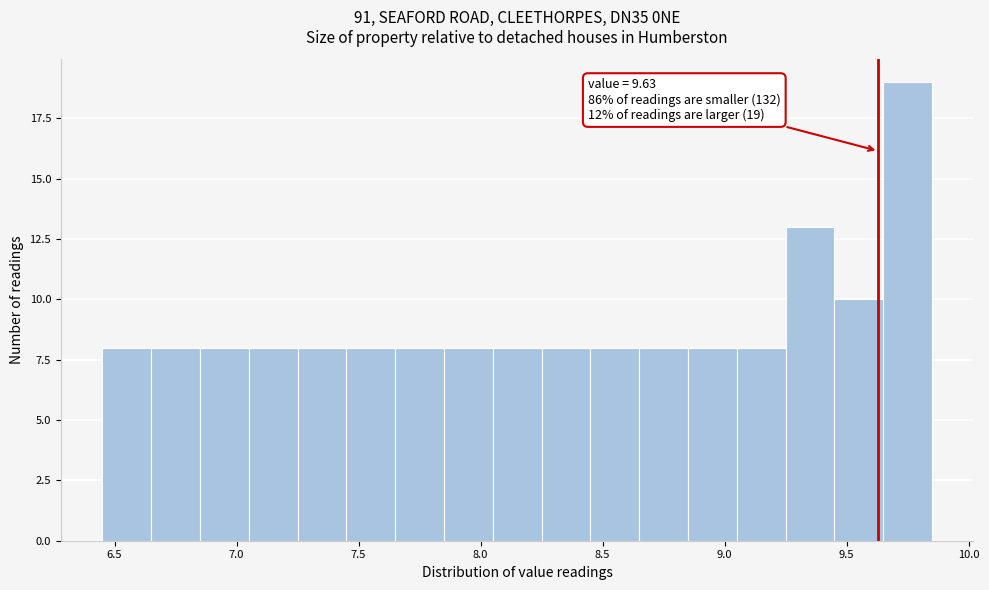

Over which range of the x-axis is the bar tallest?

9.65 to 9.85